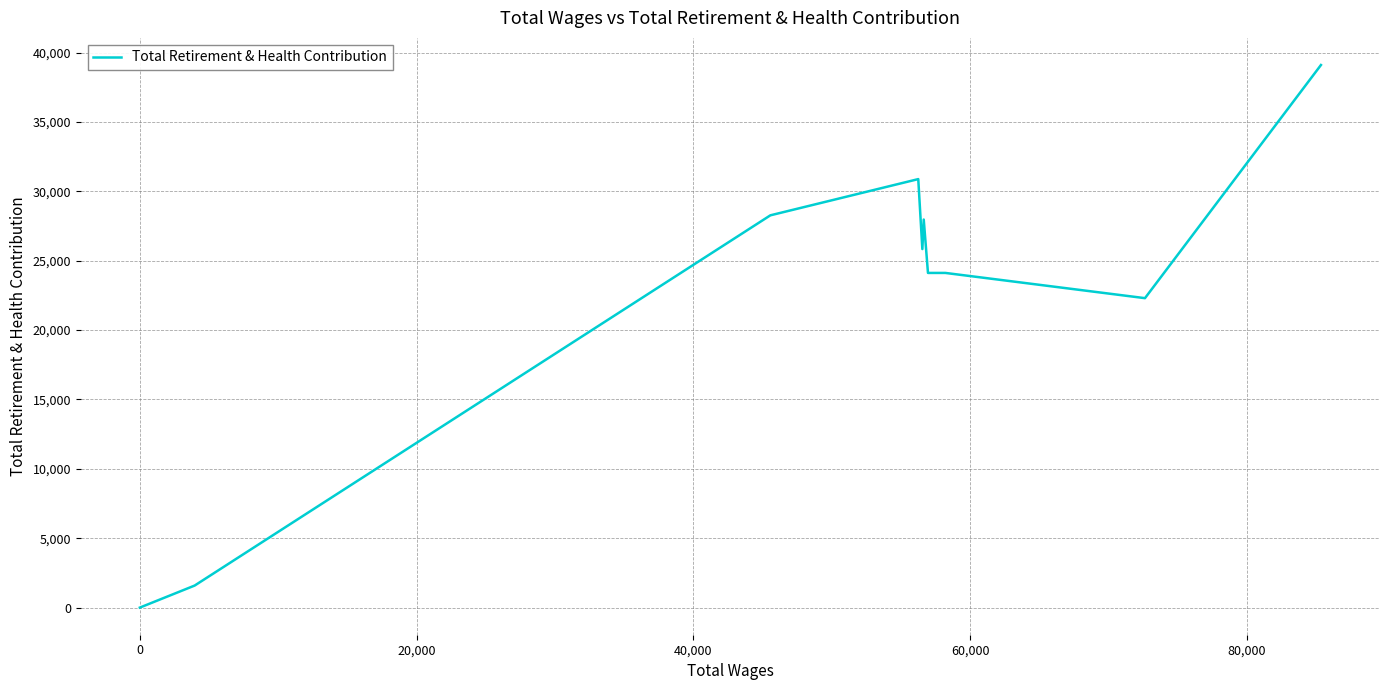

How many interior local valleys (lower than both neighbors) does the data have?

2